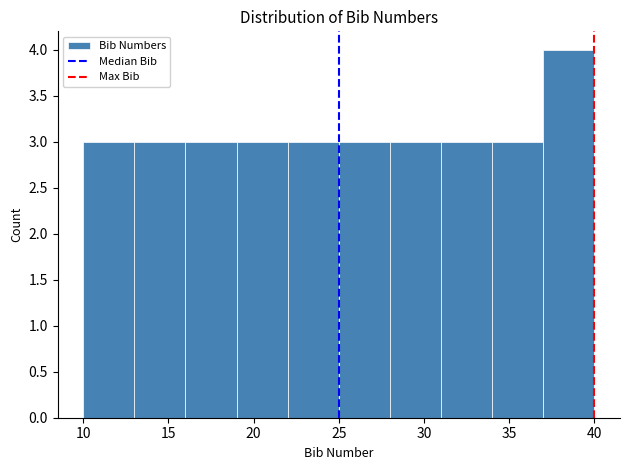

Reading left to right, transcribe this chart: for each bar, give the range it covers on the x-axis and its height. The values are not printed on the chart, so give them approximately, as read against the axis.

10 to 13: 3
13 to 16: 3
16 to 19: 3
19 to 22: 3
22 to 25: 3
25 to 28: 3
28 to 31: 3
31 to 34: 3
34 to 37: 3
37 to 40: 4